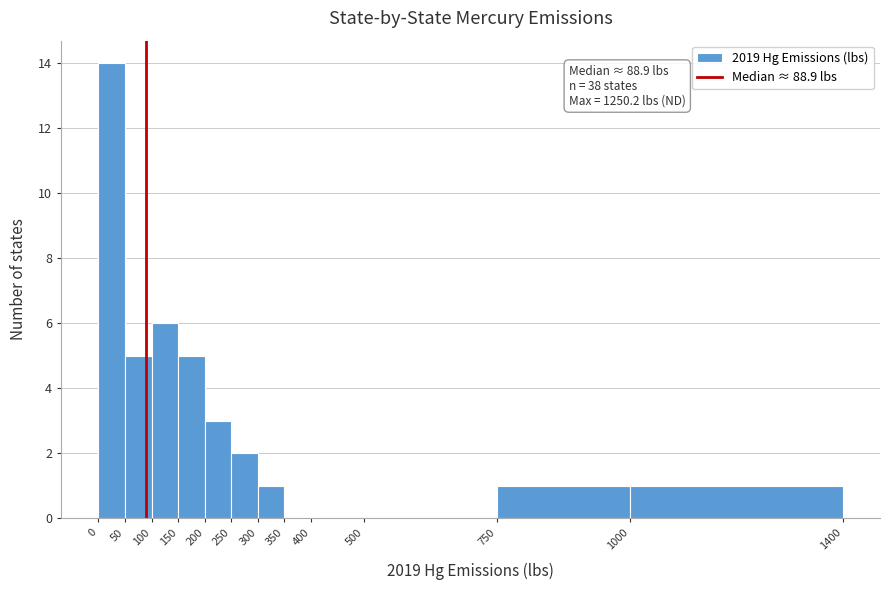

Over which range of the x-axis is the bar tallest?

0 to 50